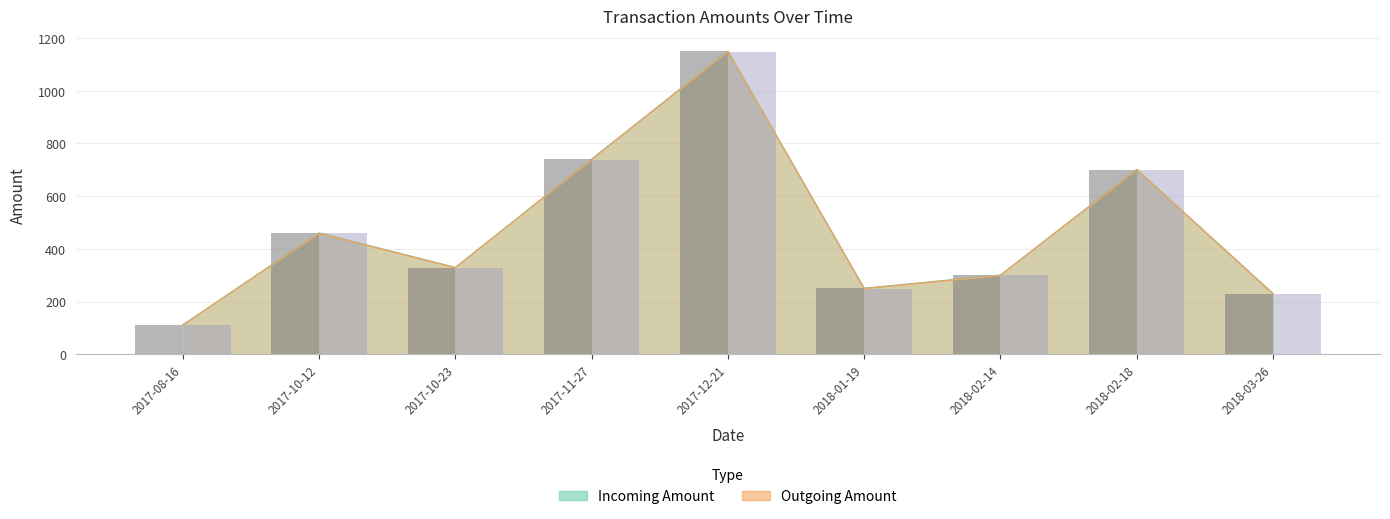

Where does the Outgoing Amount series first go above 329?

2017-10-12